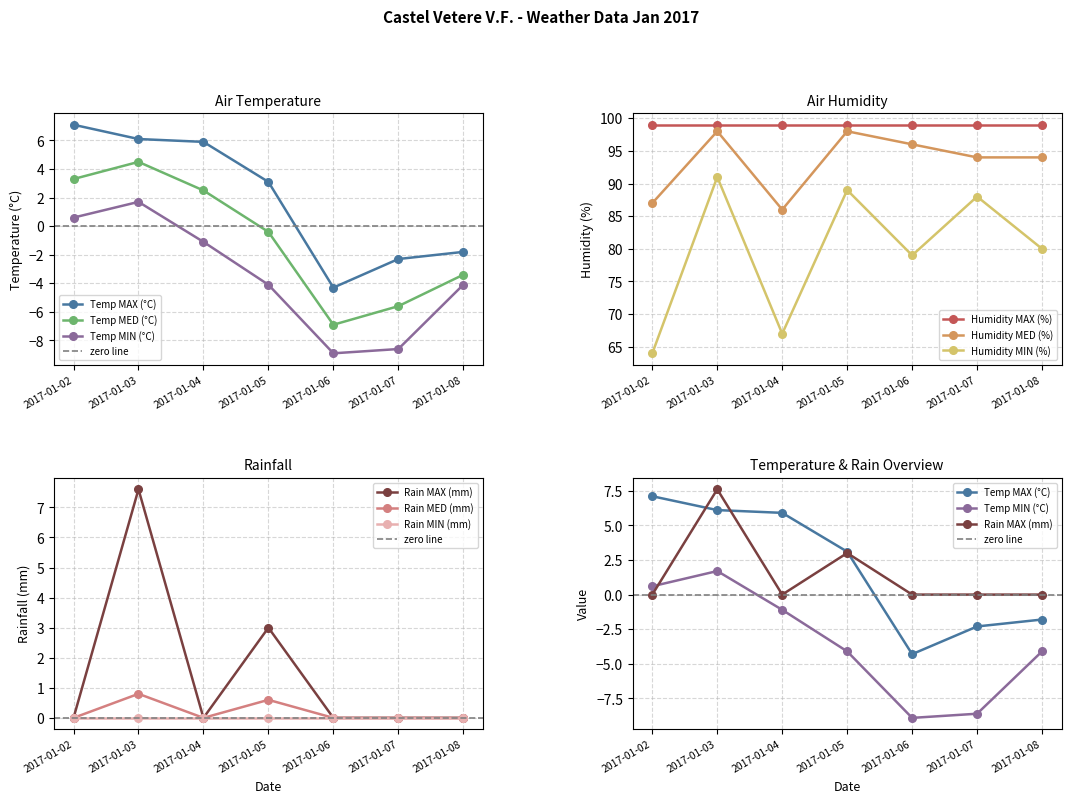

True or false: Humidity MIN (%) and Temp MED (°C) intersect in this chart.

False